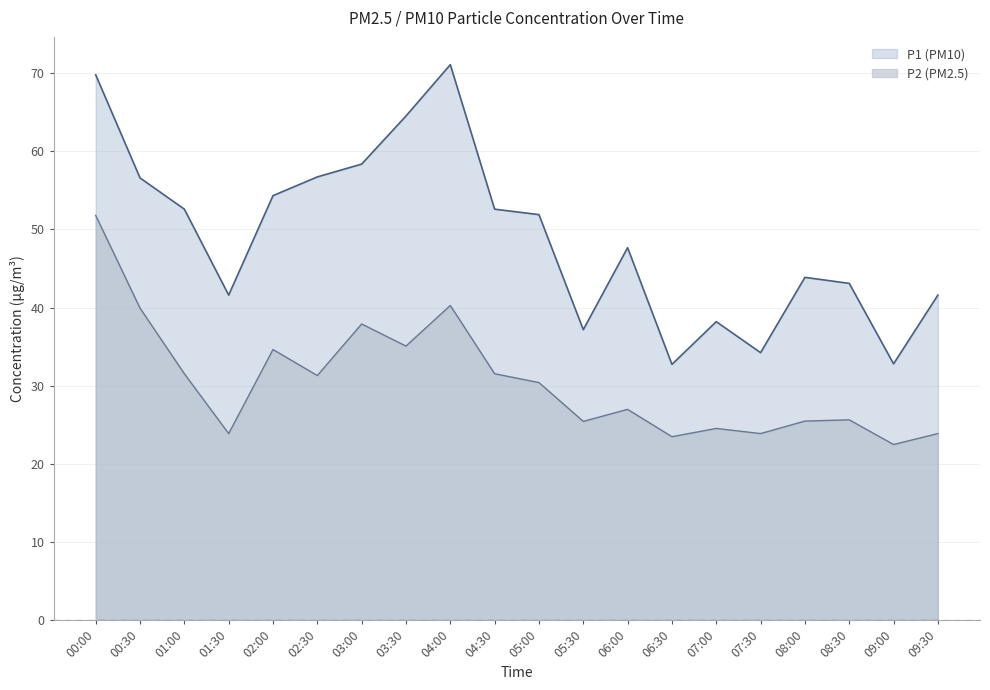

What is the sum of all P2 values?

609.9